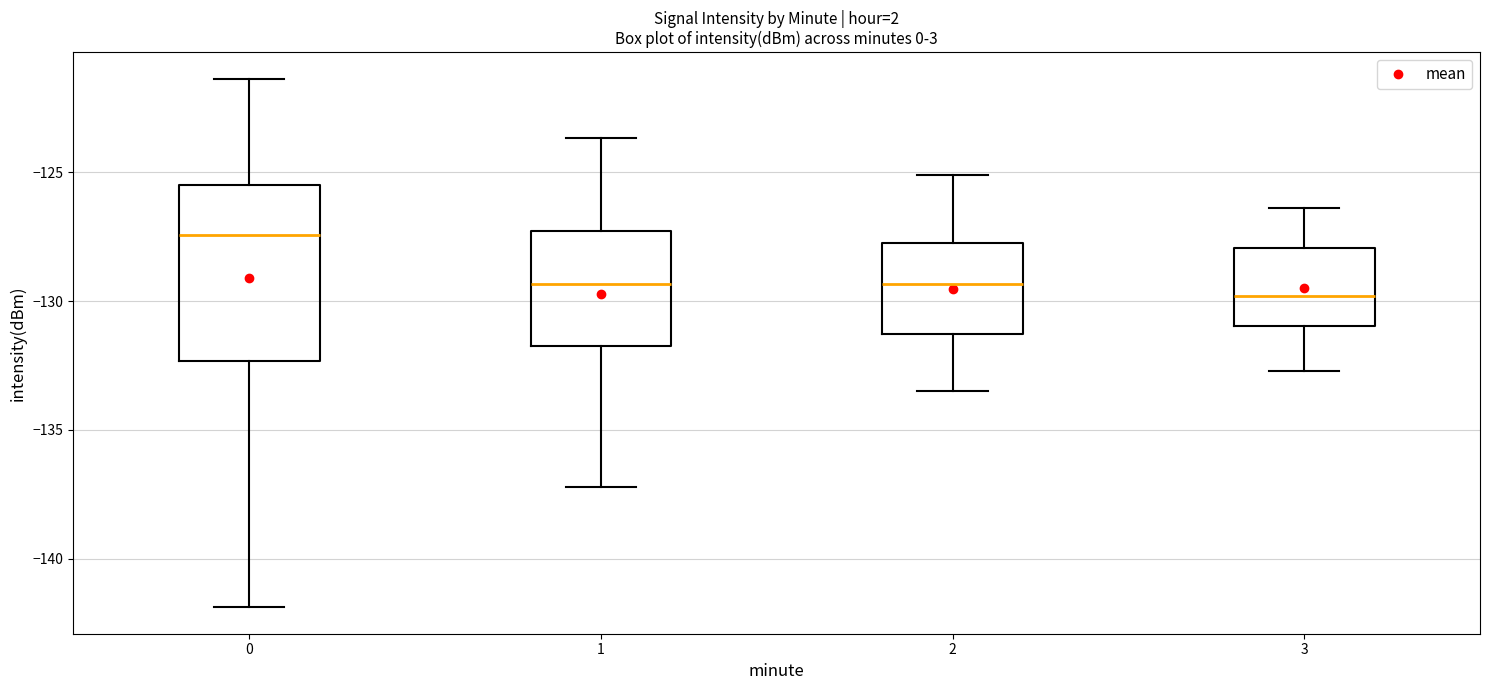

Where is the upper edge of the box at x = 2 on the y-axis? The values are not printed on the chart, so give them approximately, as read against the axis.

-127.5